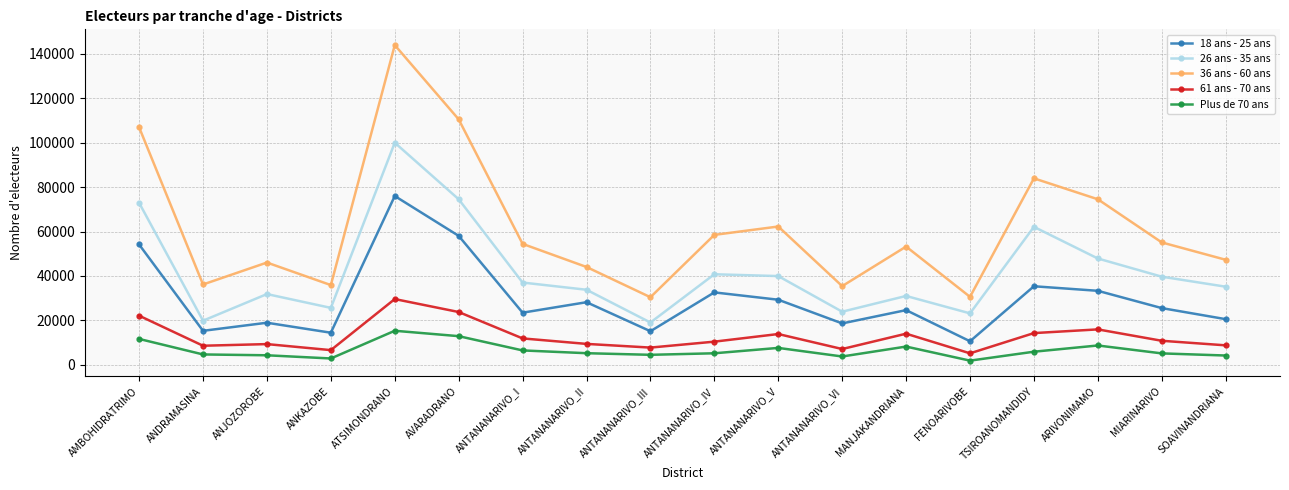

What is the difference between the maximum and minimum values in the 36 ans - 60 ans series?

113526